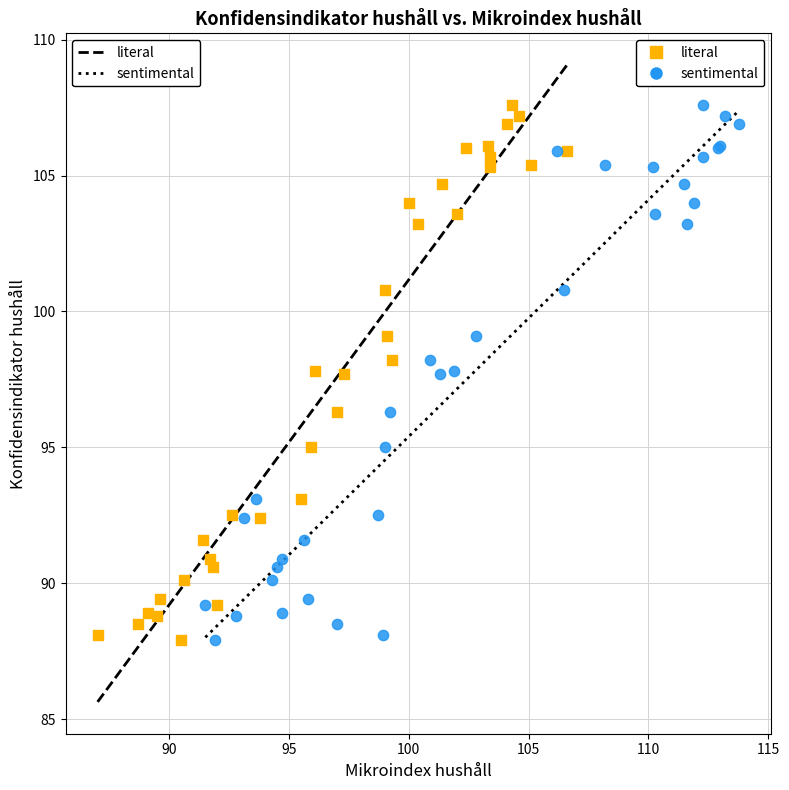

What are all the series names shown in the legend?

literal, sentimental